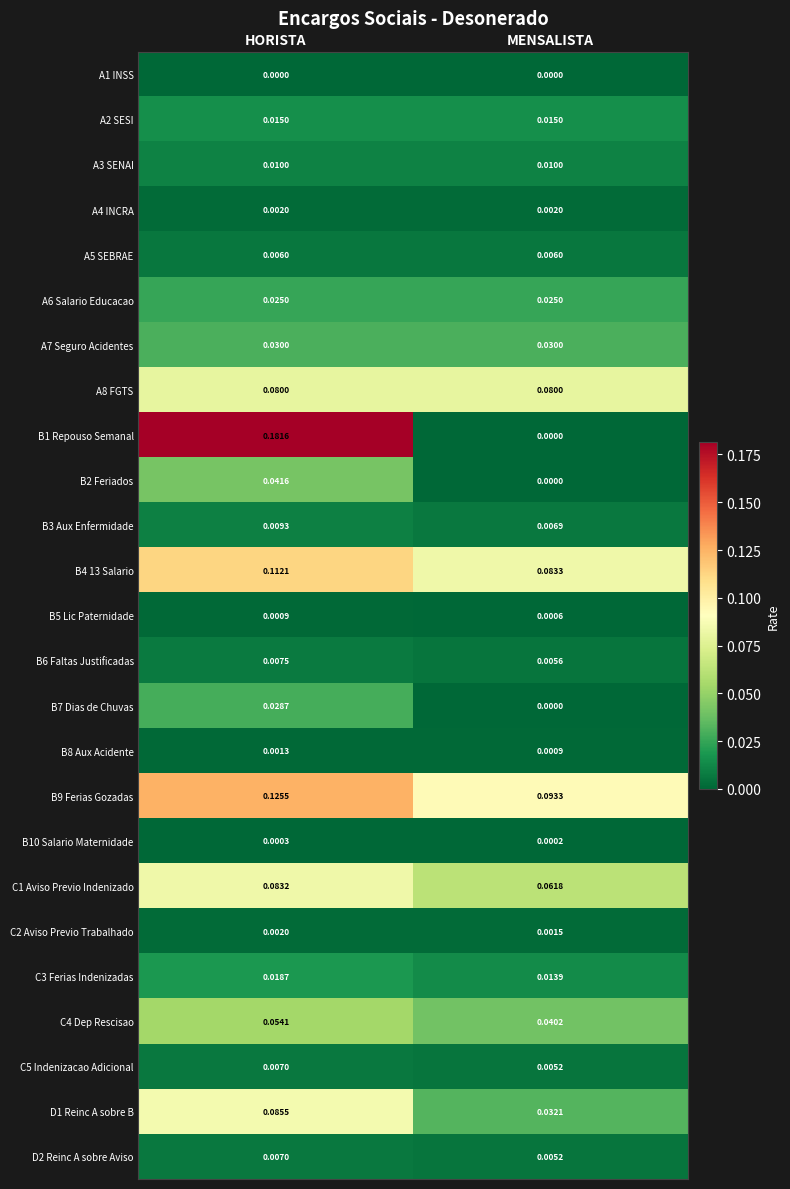

At how many categories does at least one series exceed 0?

2